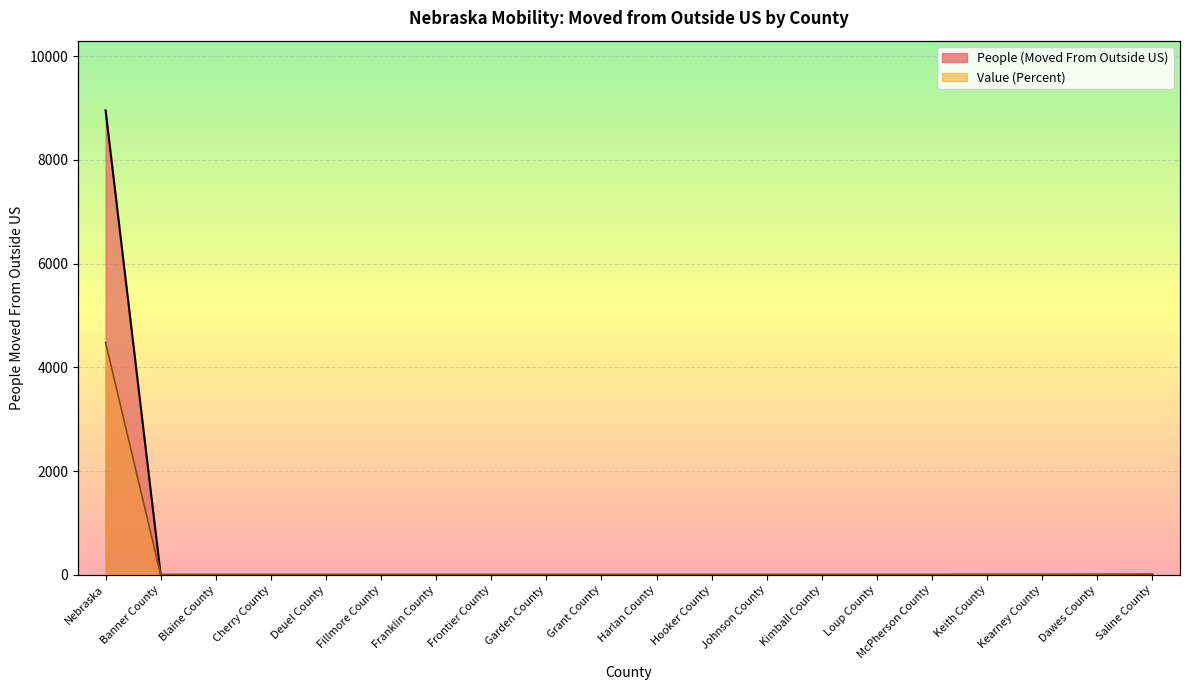

What are all the series names shown in the legend?

People (Moved From Outside US), Value (Percent)